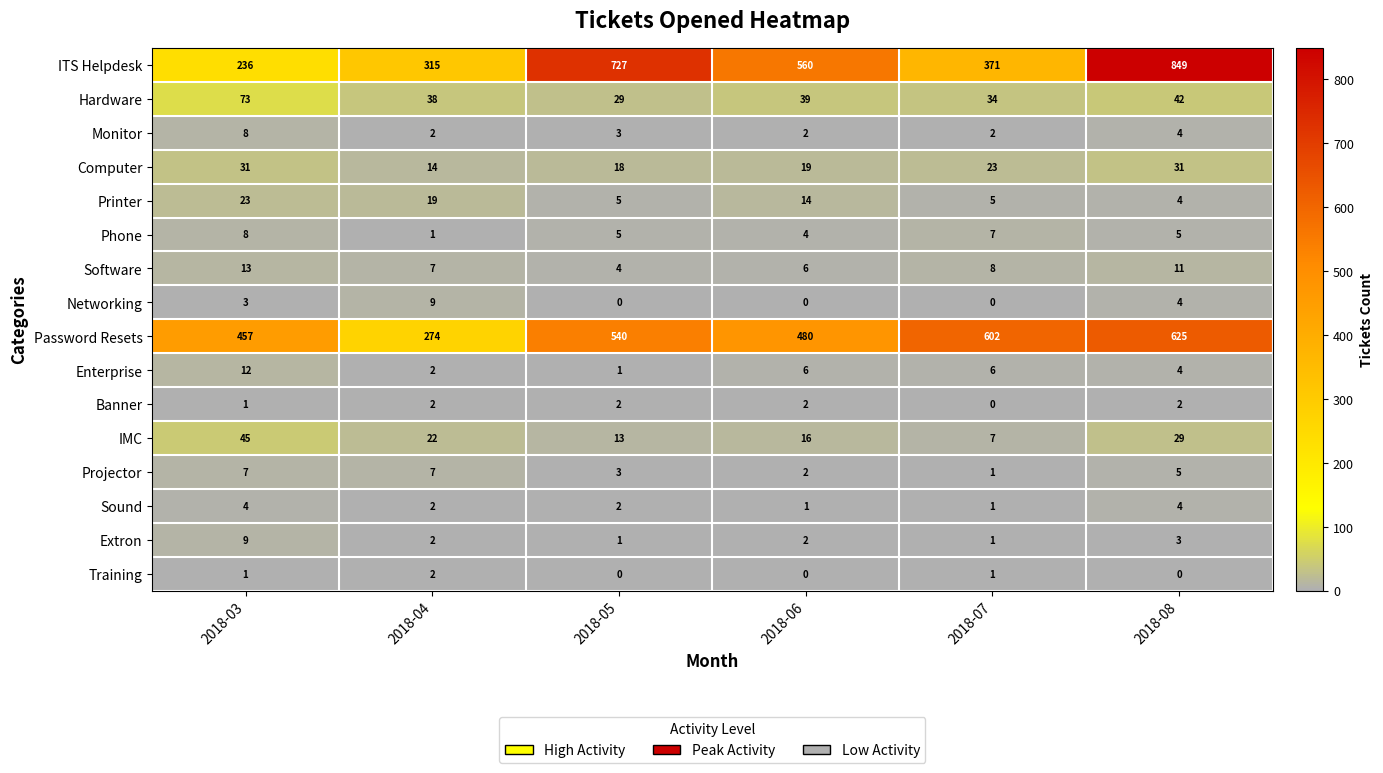

What is the spread (max minus min) of values at 2018-03?

456